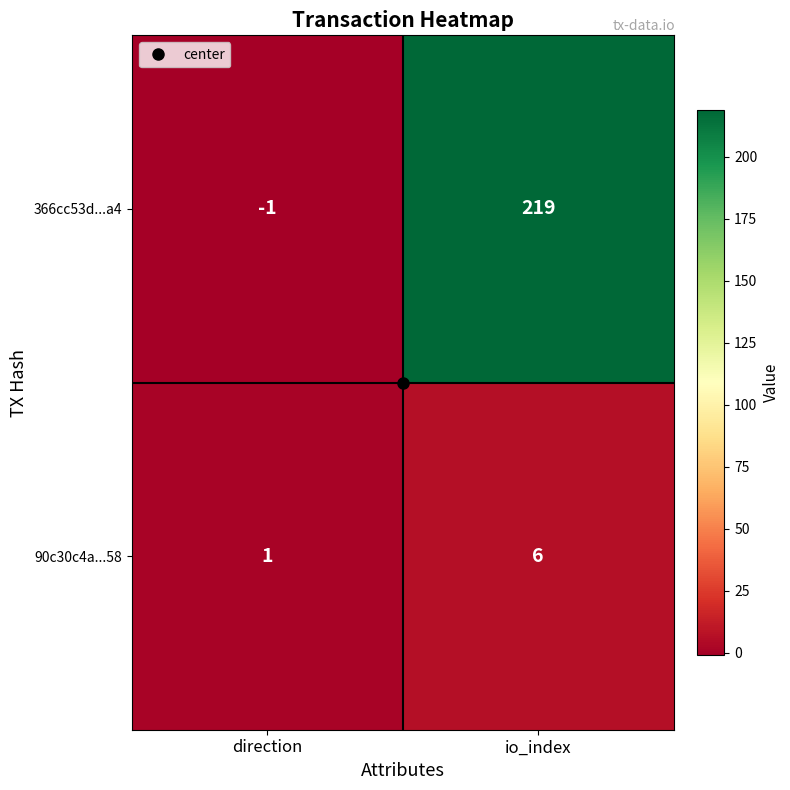

What is the difference between the maximum and minimum values in the 90c30c4a...58 series?

5